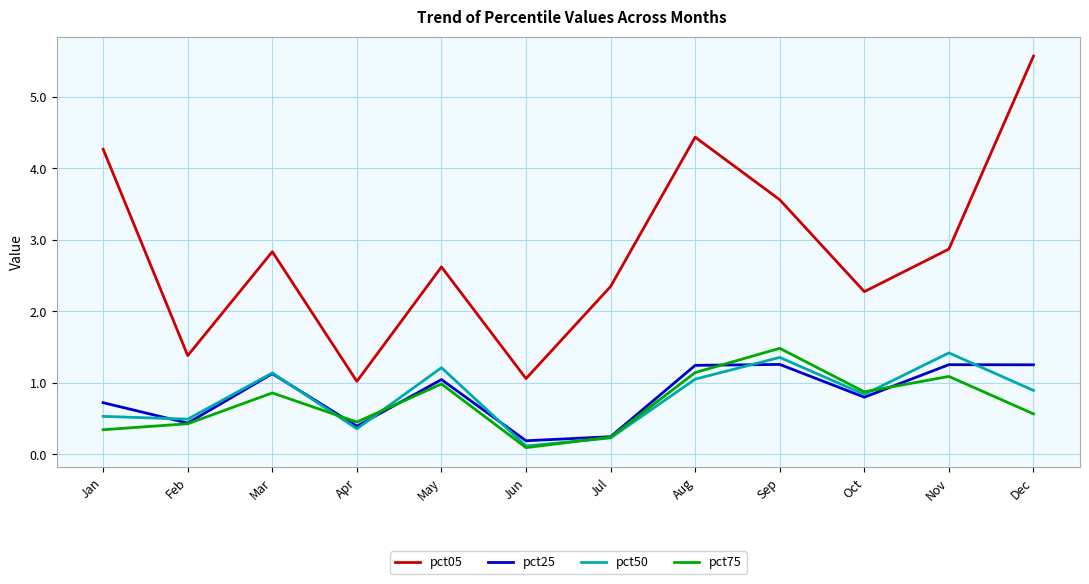

Which series has the widest spread of values?

pct05